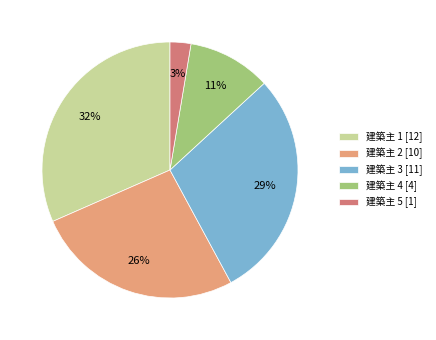

The 建築主 2 [10] slice represents 32% of the pie. True or false?

False